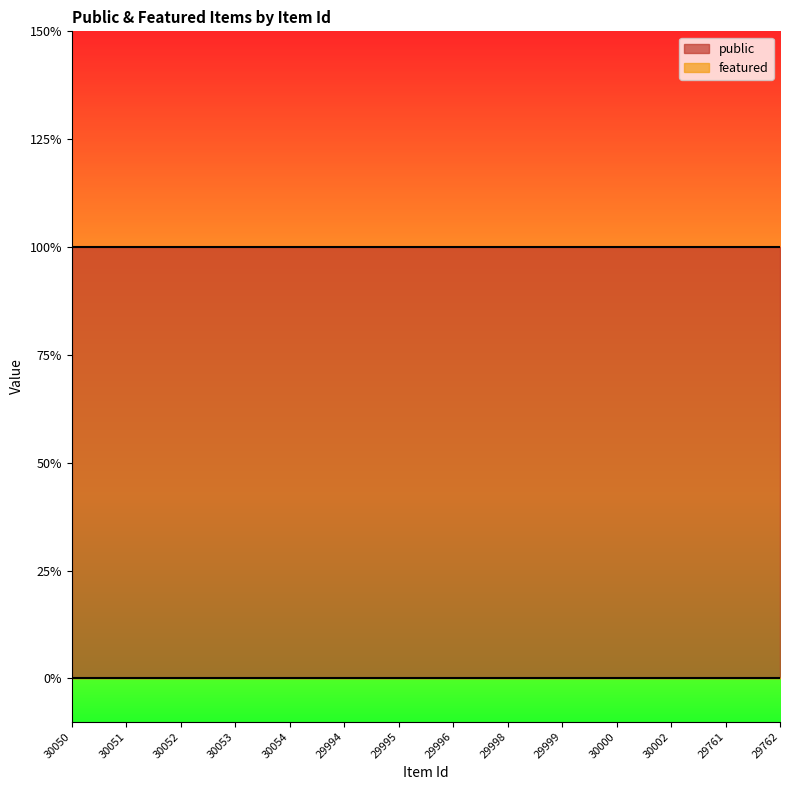

Which category has the highest value across all series?

30050